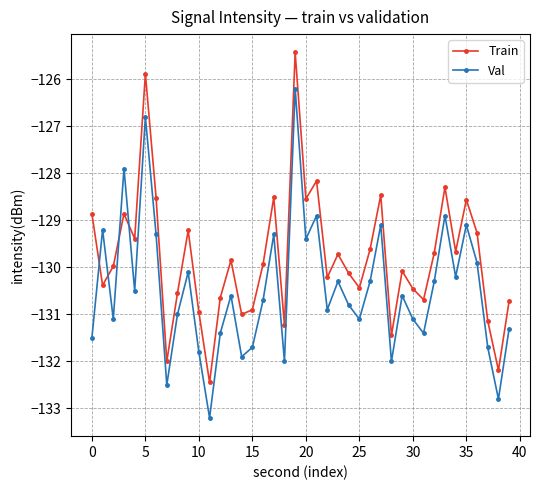

Which series has the largest range (max minus min)?

Train